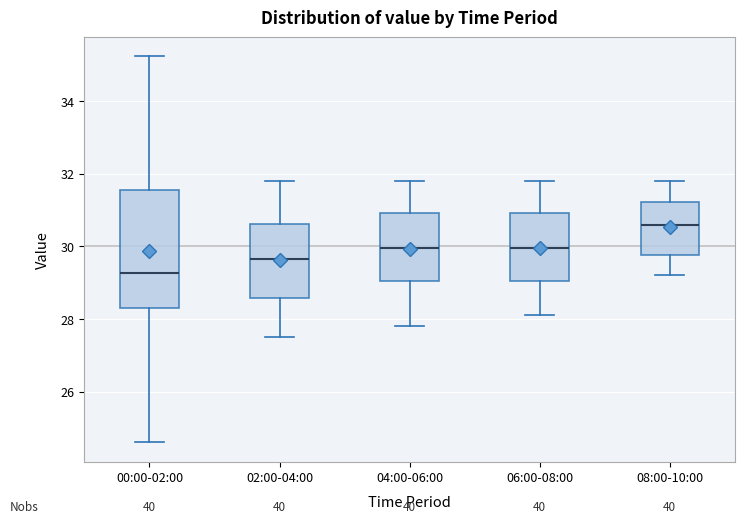

Where does the upper whisker of the box for 02:00-04:00 end on the y-axis? The values are not printed on the chart, so give them approximately, as read against the axis.

31.8